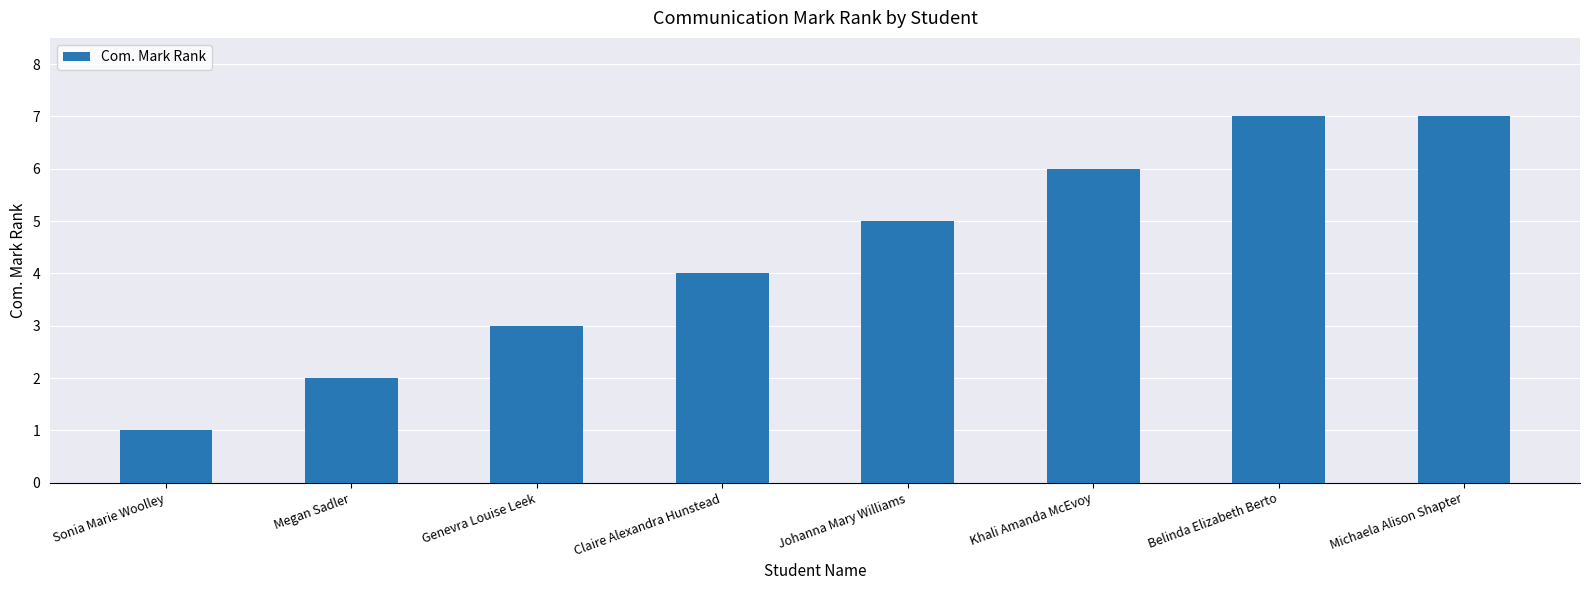

What is the label of the 2nd bar from the left?

Megan Sadler